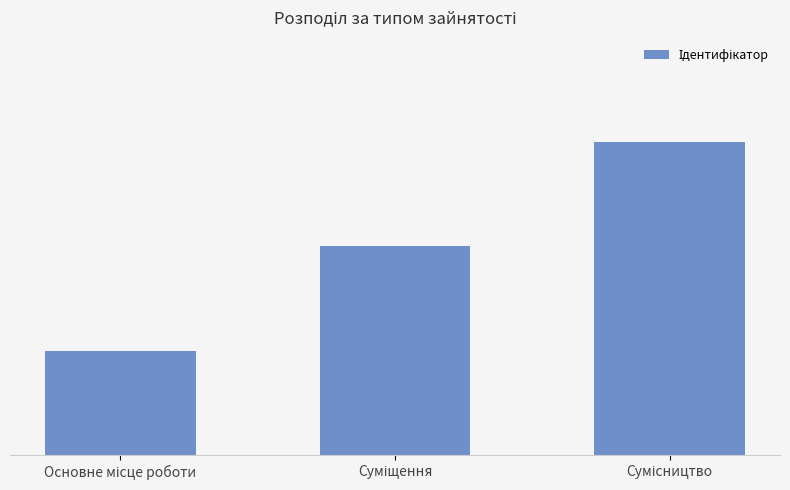

What value does the data have at Суміщення?

2